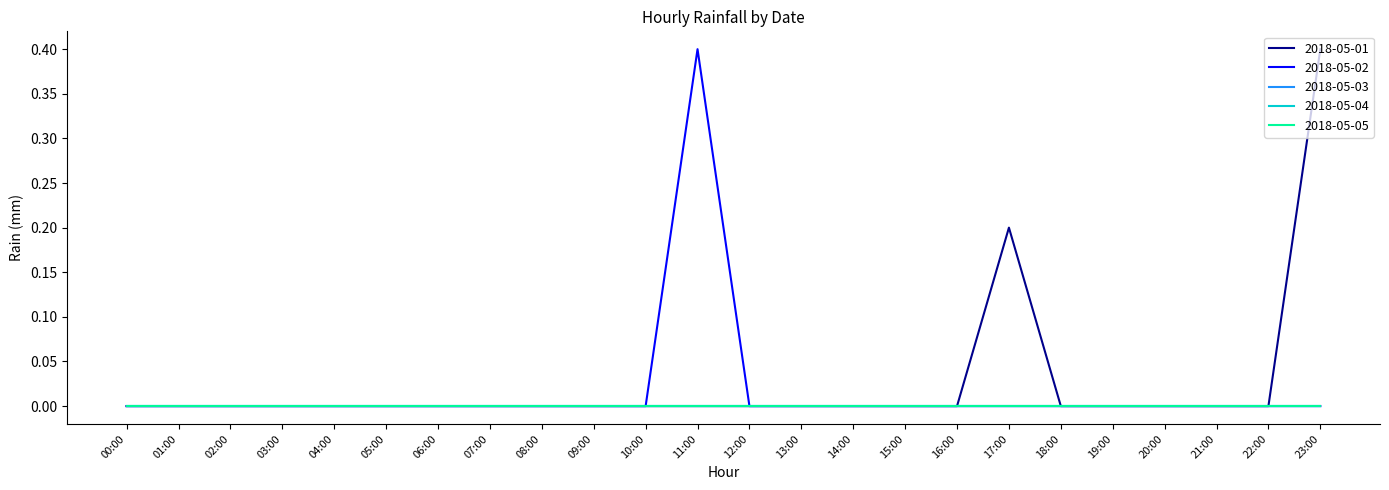

Which has a higher value, 02:00 or 09:00?

02:00